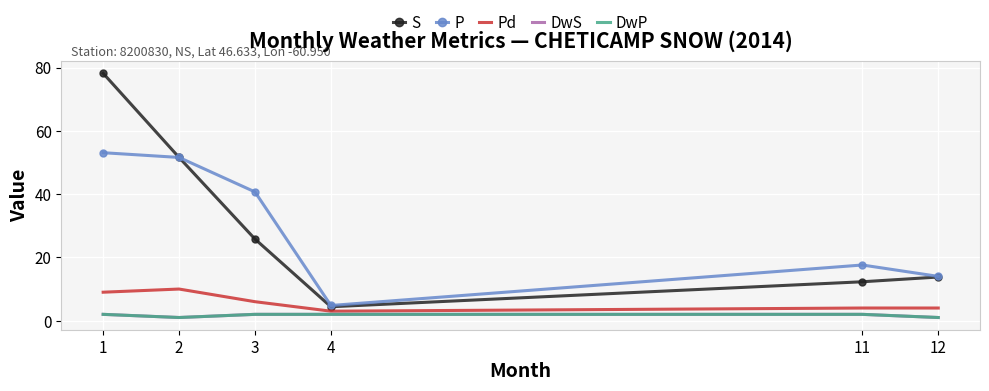

Which label corresponds to the largest value in the chart?

1